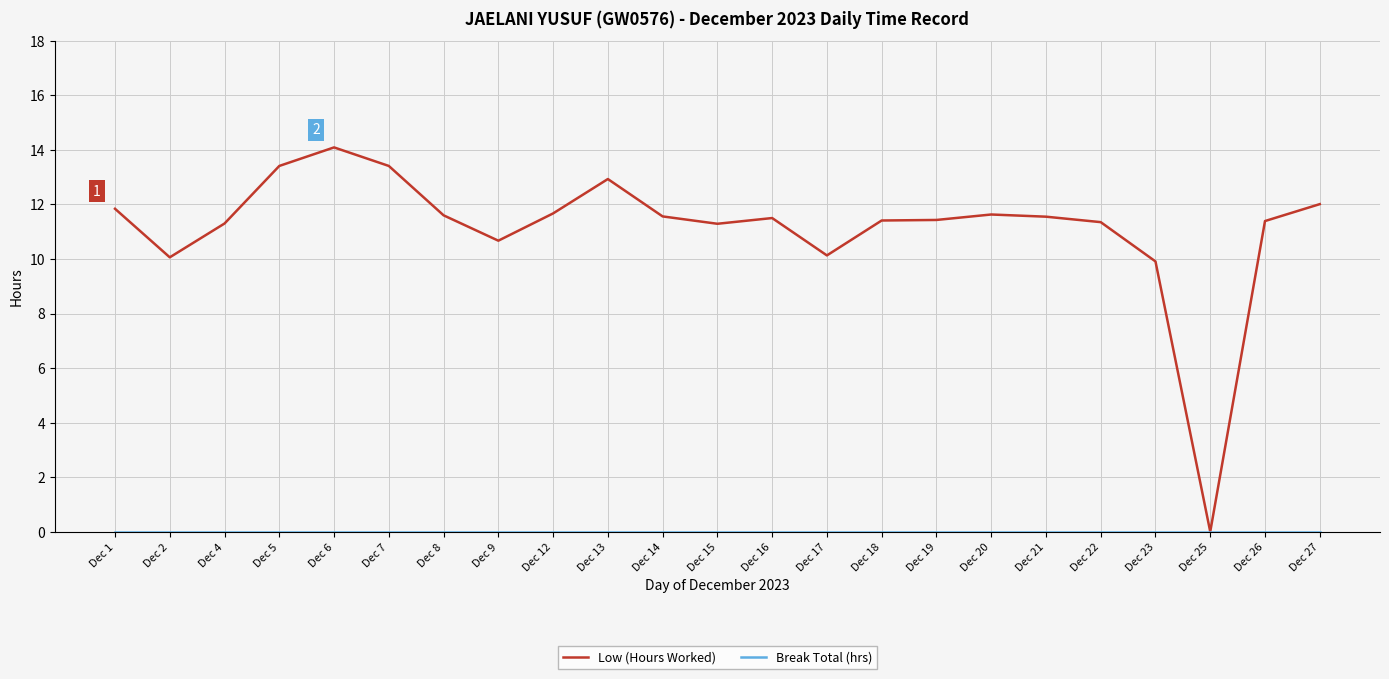

What is the maximum value shown in the chart?

14.1